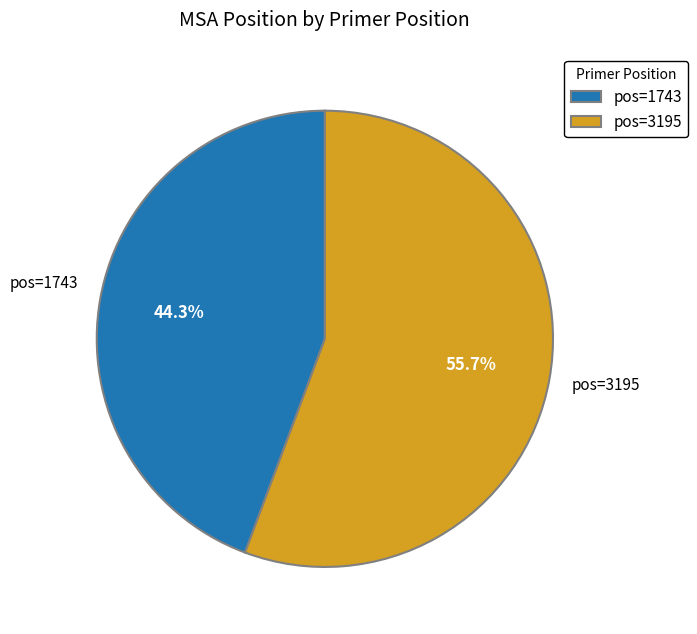

Is the sum of pos=3195 and pos=1743 greater than half?

Yes